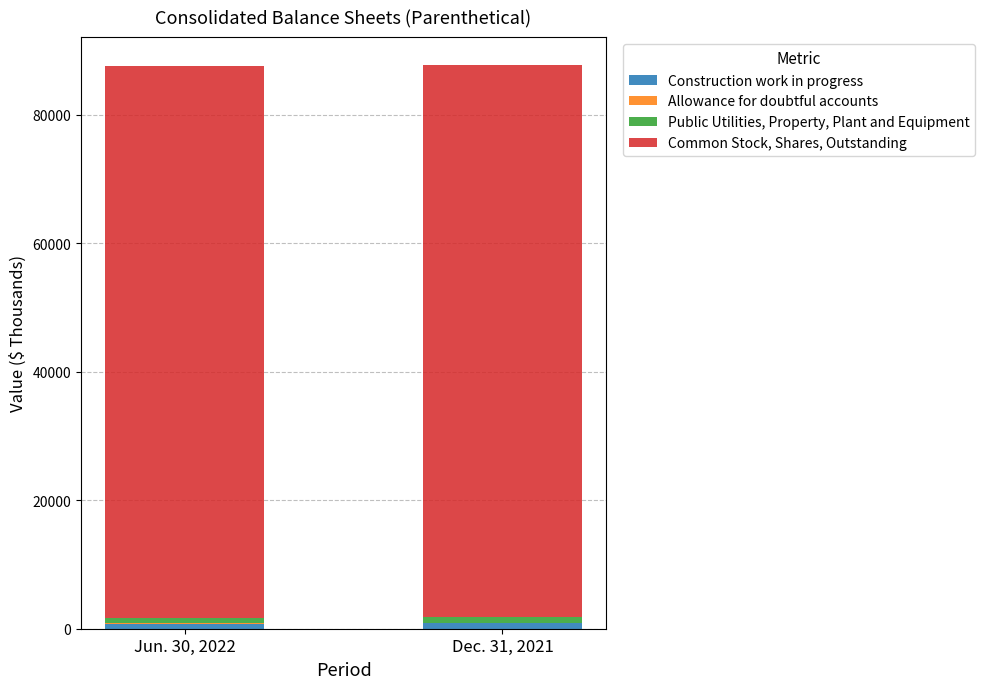

Which series has the widest spread of values?

Public Utilities, Property, Plant and Equipment